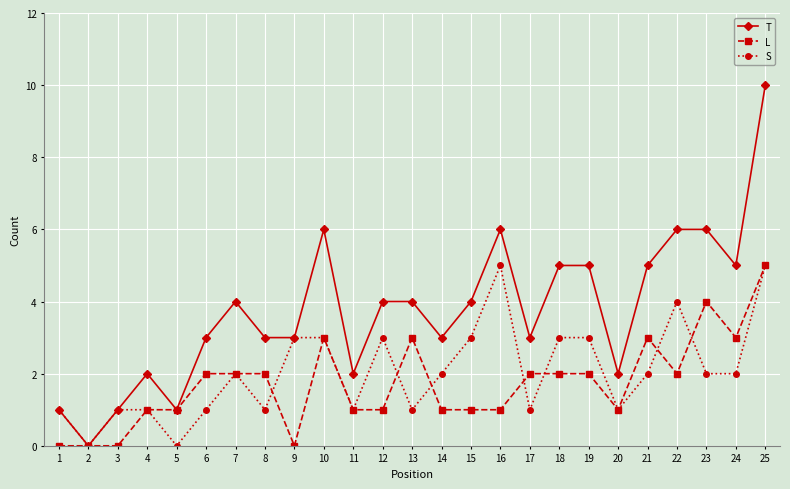

Read the L value at 4.

1